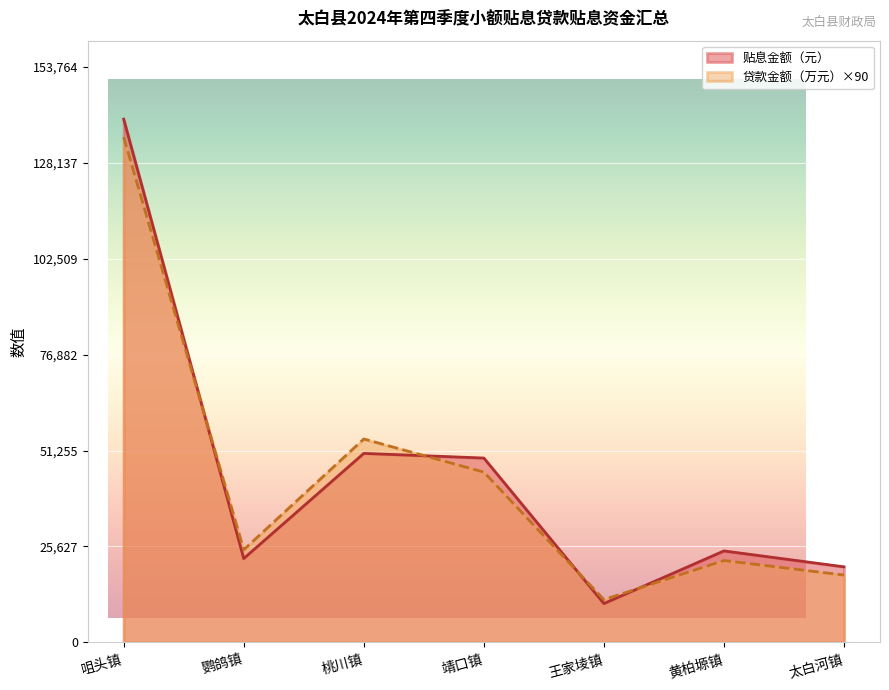

The value of 贴息金额（元） at 咀头镇 is 139785.5. True or false?

True